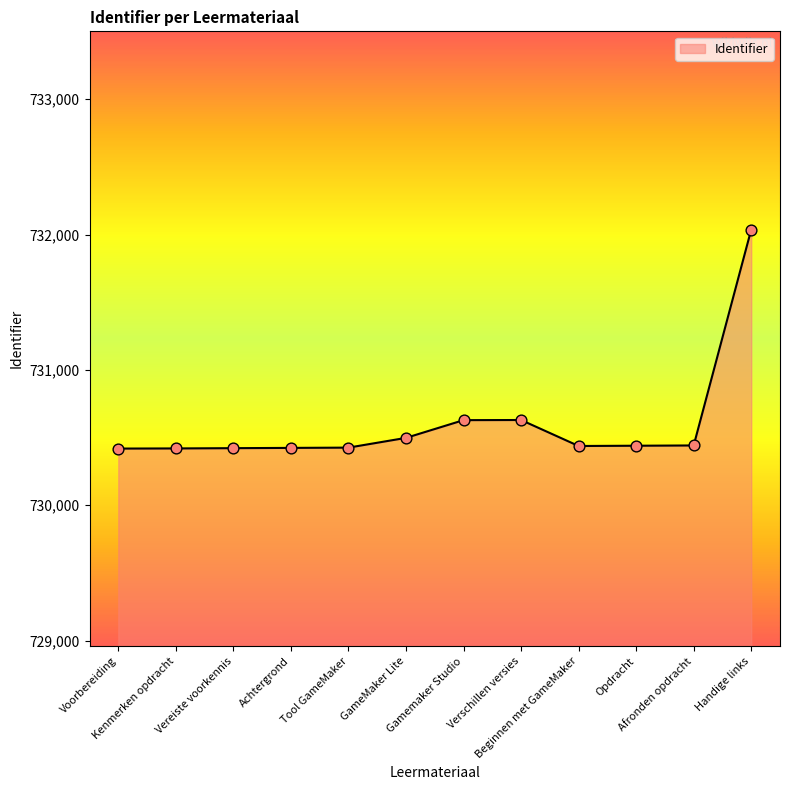

What is the change in value from Voorbereiding to Handige links?

+1618